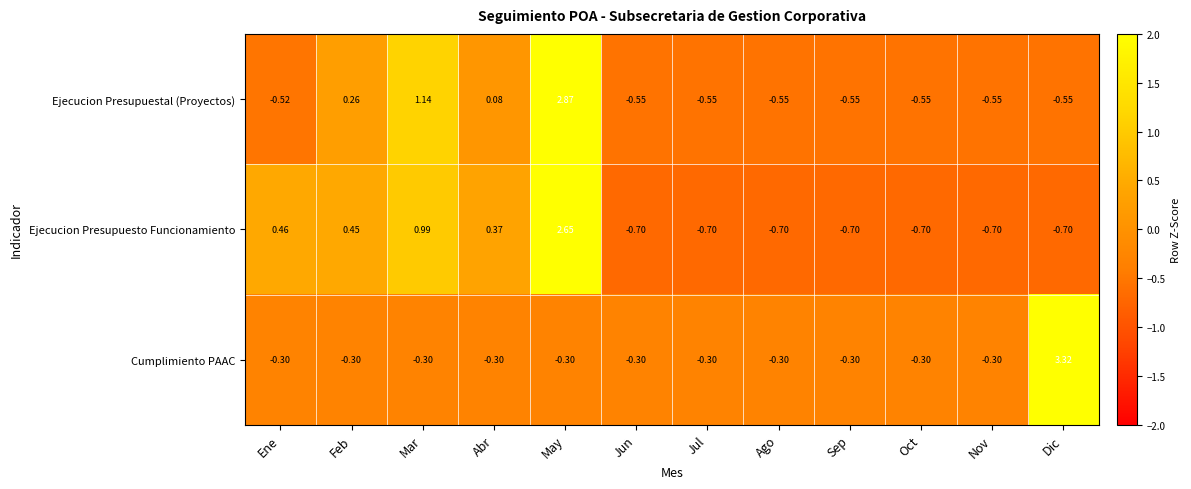

How many data points does each series have?

12